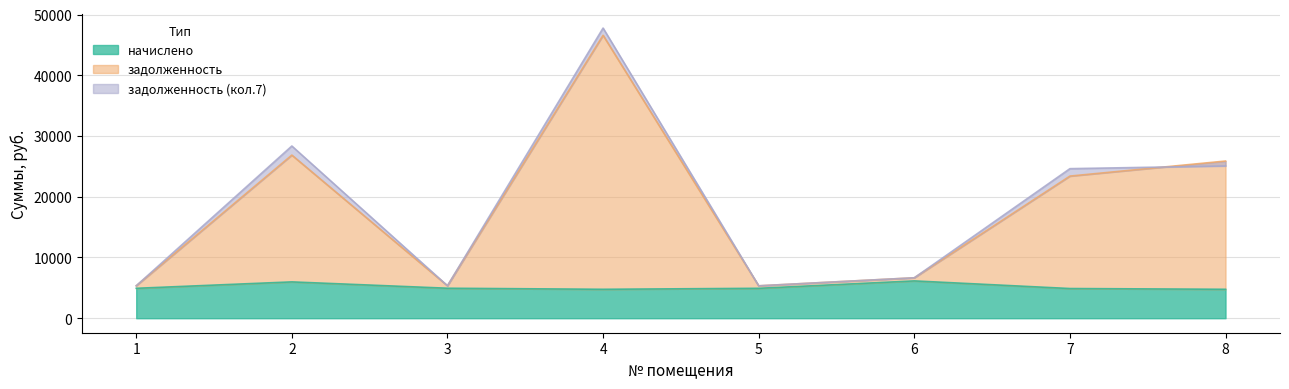

Reading left to right, list all the values displayed in this chart.

начислено: 4924.8	5981.2	4937.2	4763.5	4924.8	6143.6	4887.8	4763.5
задолженность: 5335.2	26857.8	5348.6	46583.6	5335.2	6655.6	23401.5	25879.1
задолженность_7: 5335.2	28353.0	5347.9	47774.5	5335.2	6655.6	24623.5	25070.0